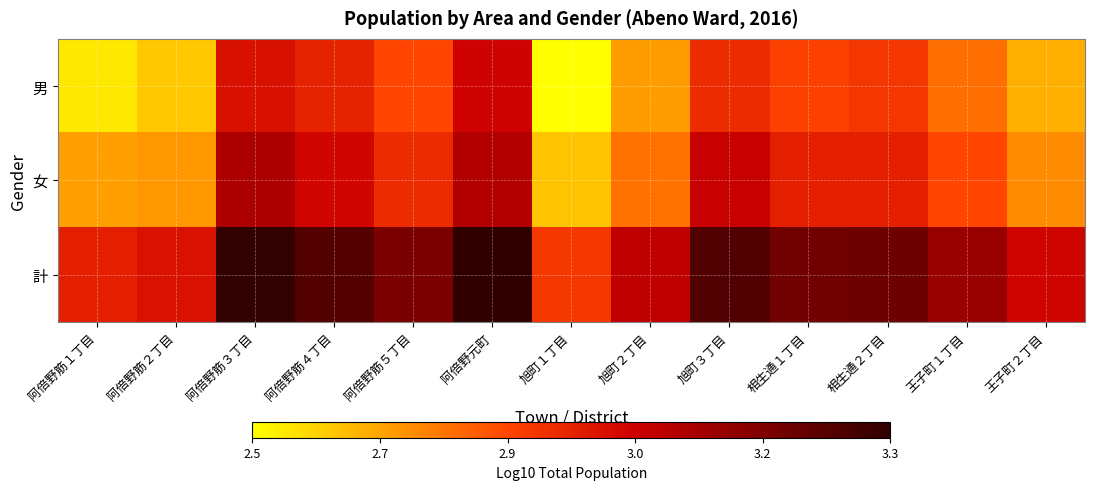

What is the maximum value shown in the chart?

3.3